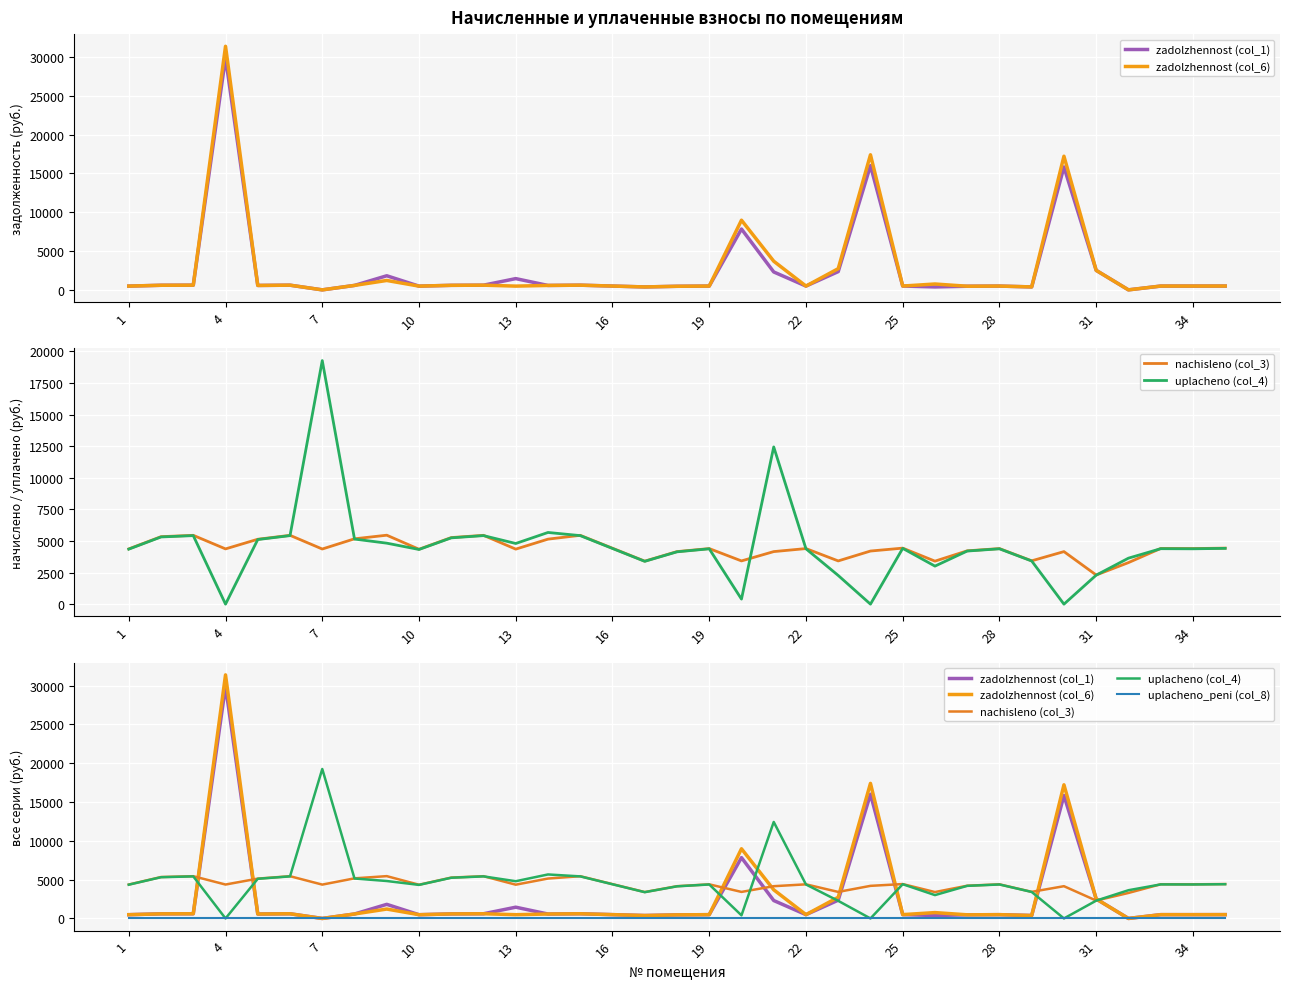

What is the value of the zadolzhennost (col_1) point at the 16th from the left?

491.5